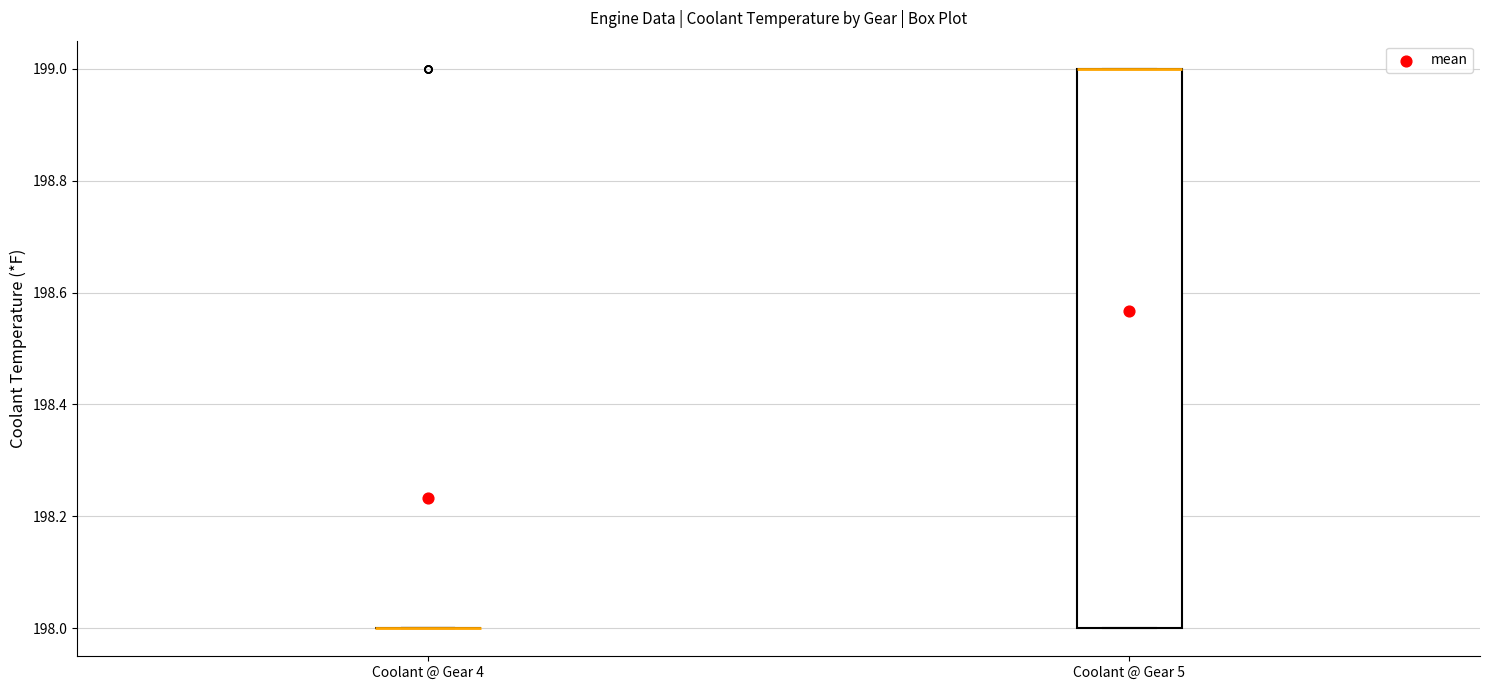

Which box is the tallest, from its lower edge to its upper edge?

Coolant @ Gear 5